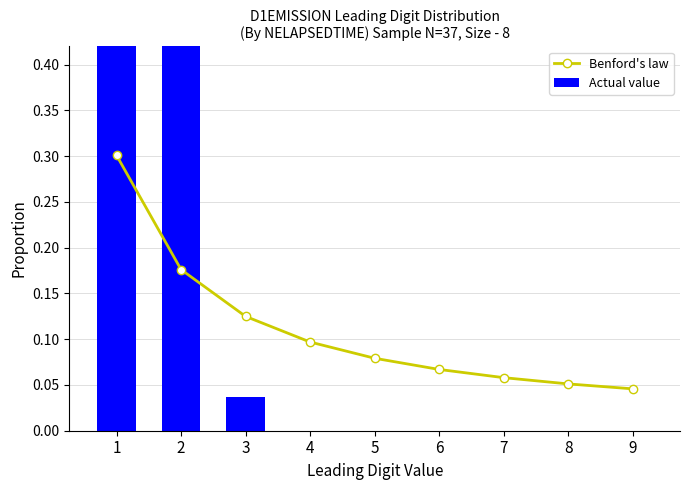

What is the maximum value for Actual value?

0.5